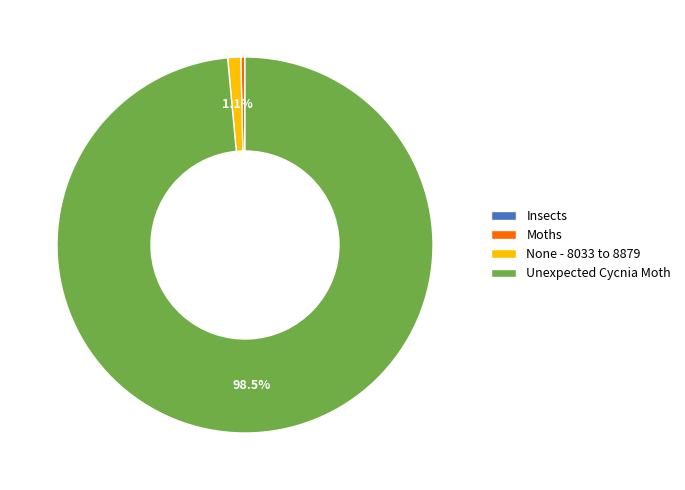

Which slice is the largest?

Unexpected Cycnia Moth